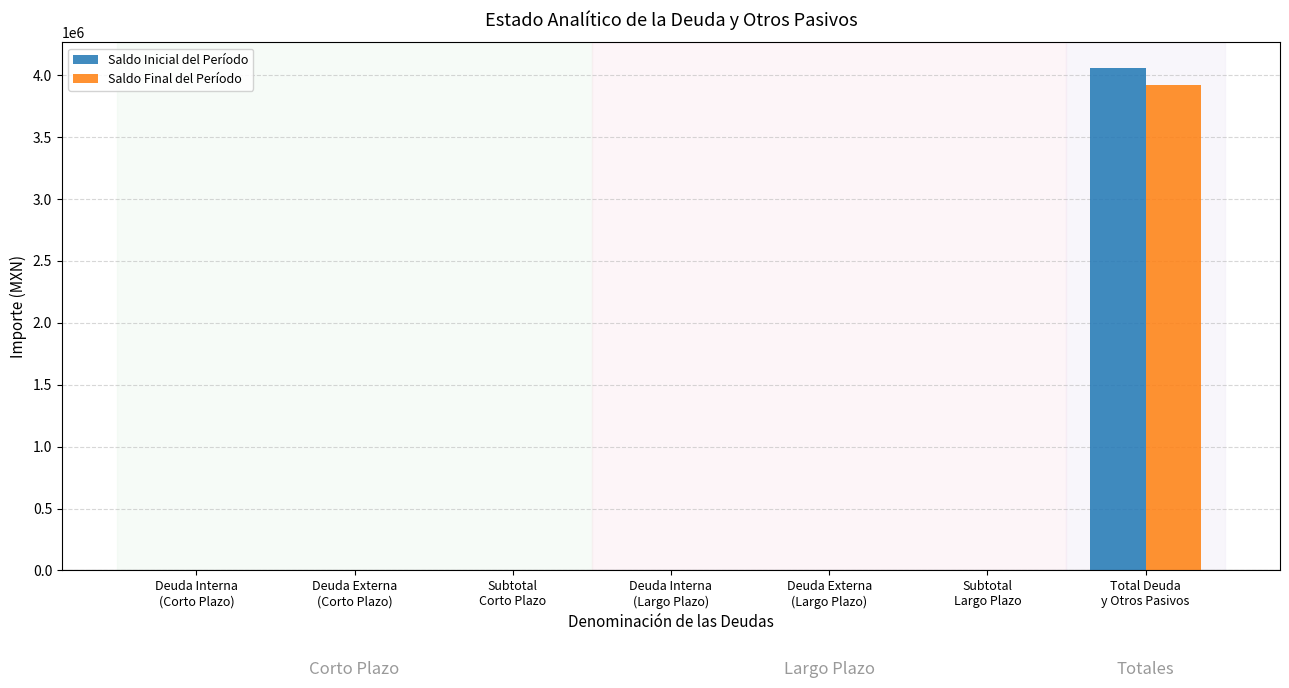

How many distinct data groups are displayed?

2